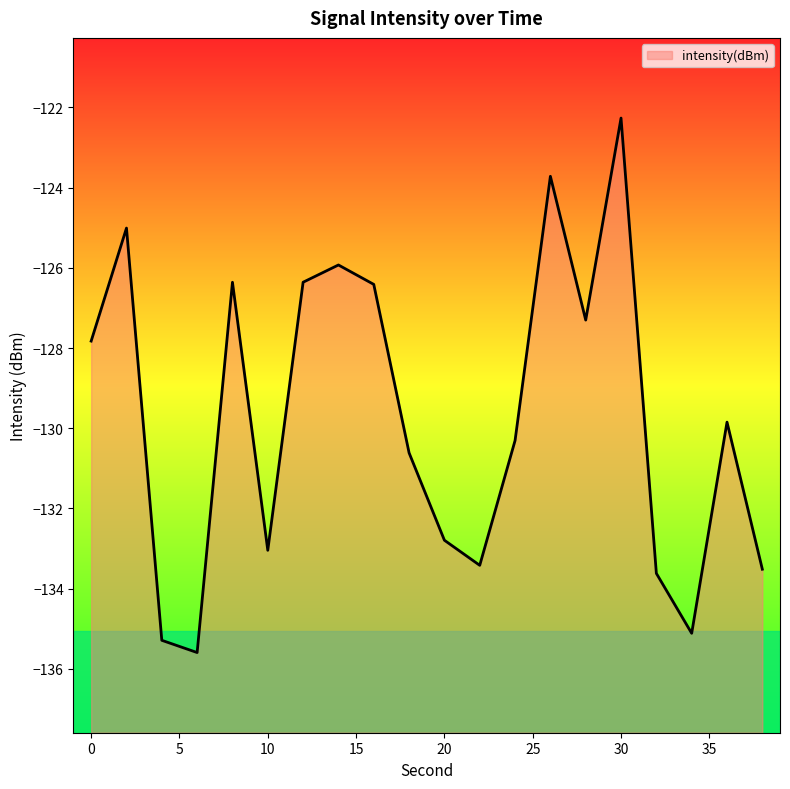

What is the greatest value displayed?

-122.3